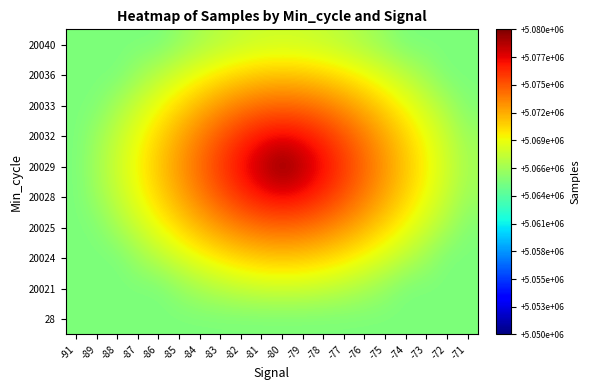

At which label does 20033 reach its peak?

-80